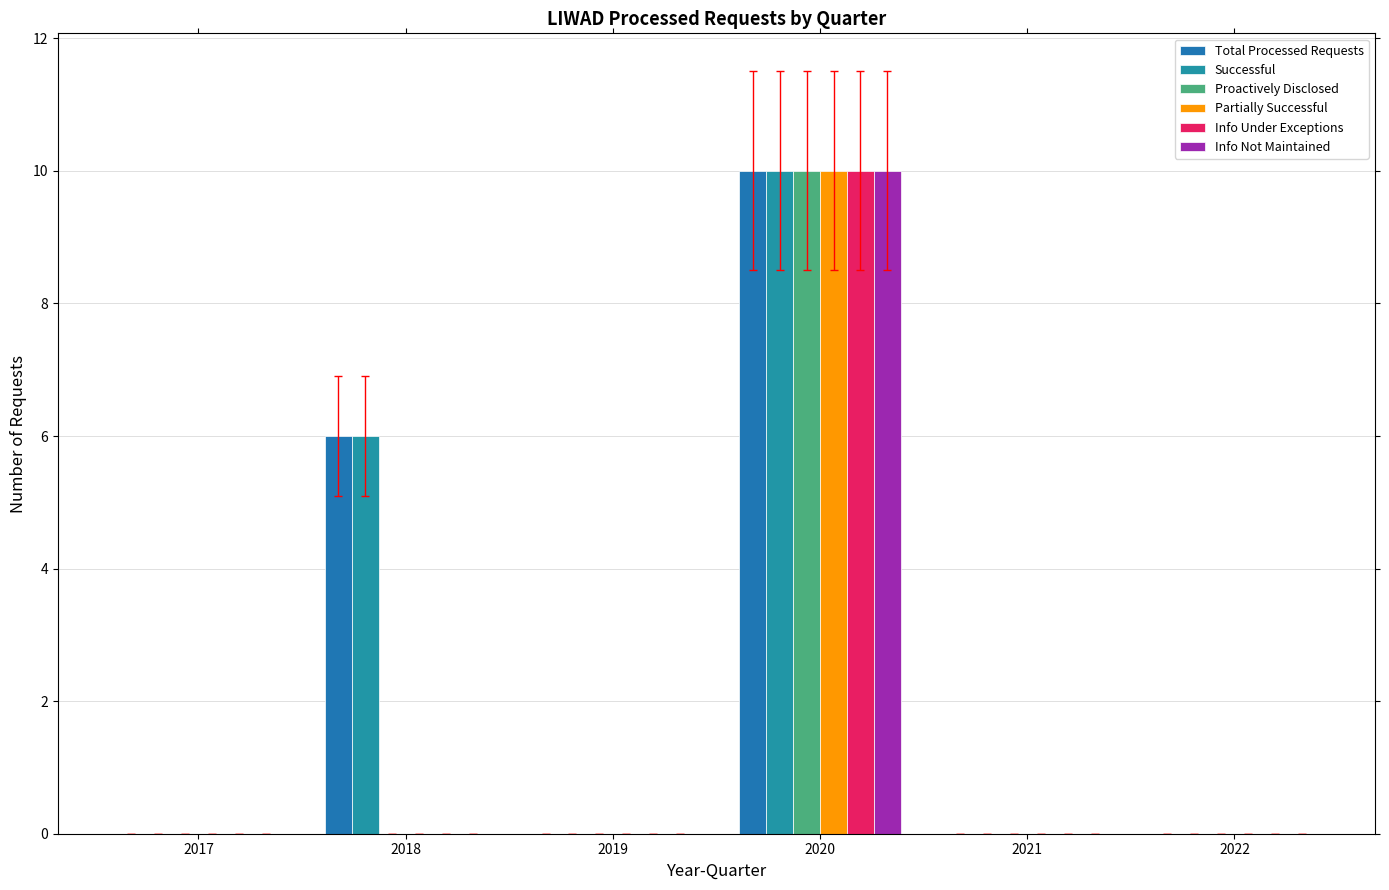

What are all the series names shown in the legend?

Total Processed Requests, Successful, Proactively Disclosed, Partially Successful, Info Under Exceptions, Info Not Maintained